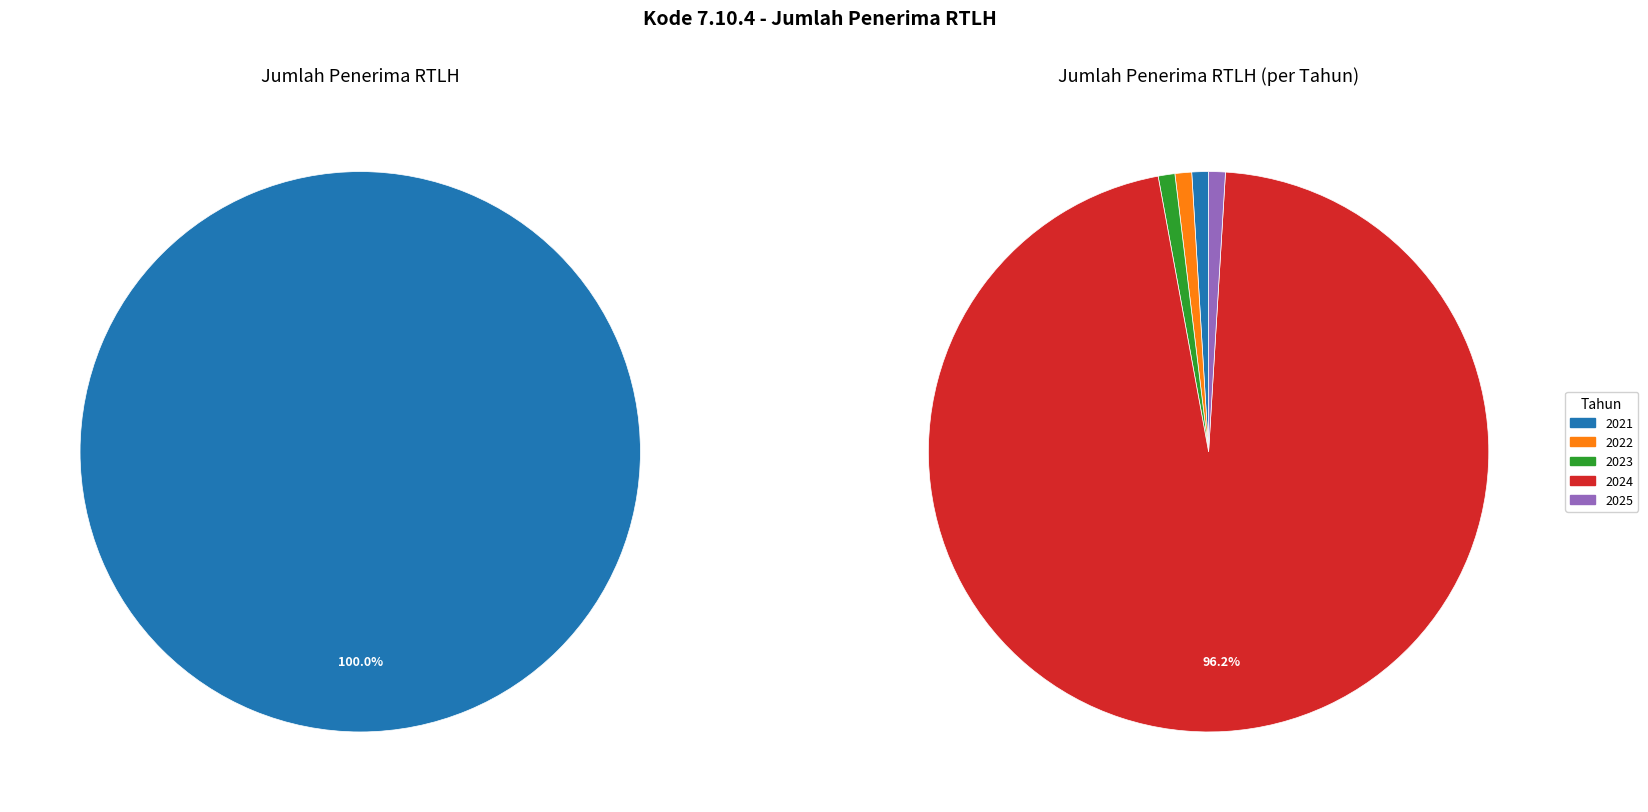

Rank the categories by value from lowest to highest.

2021, 2022, 2023, 2025, 2024